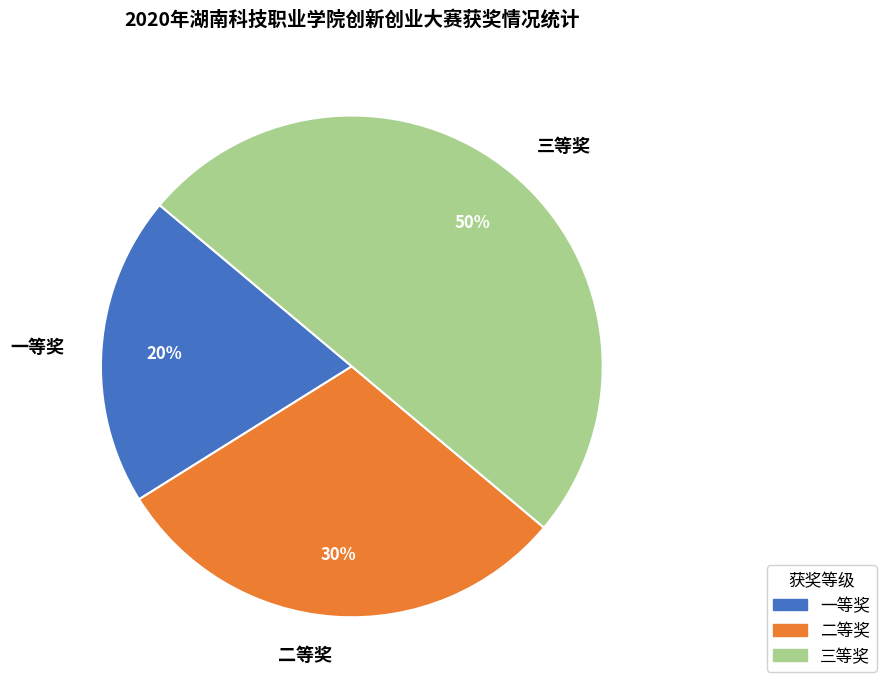

How many slices are in this pie chart?

3